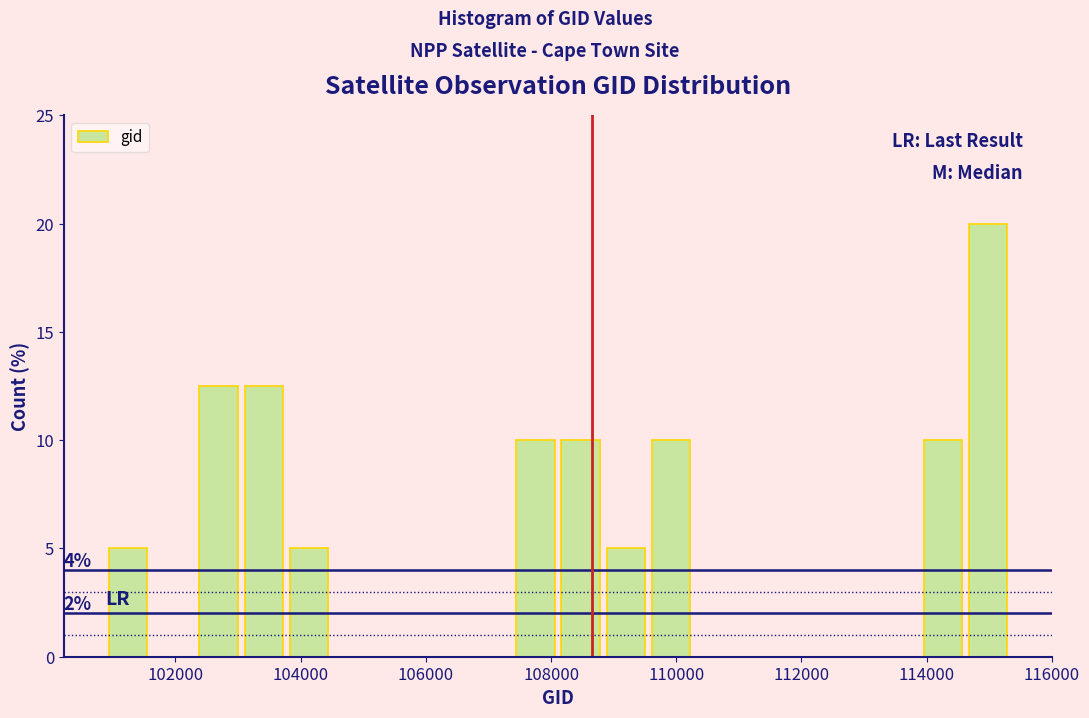

Read against the x-axis, roughly where is the centre of the tallest bar?

115000